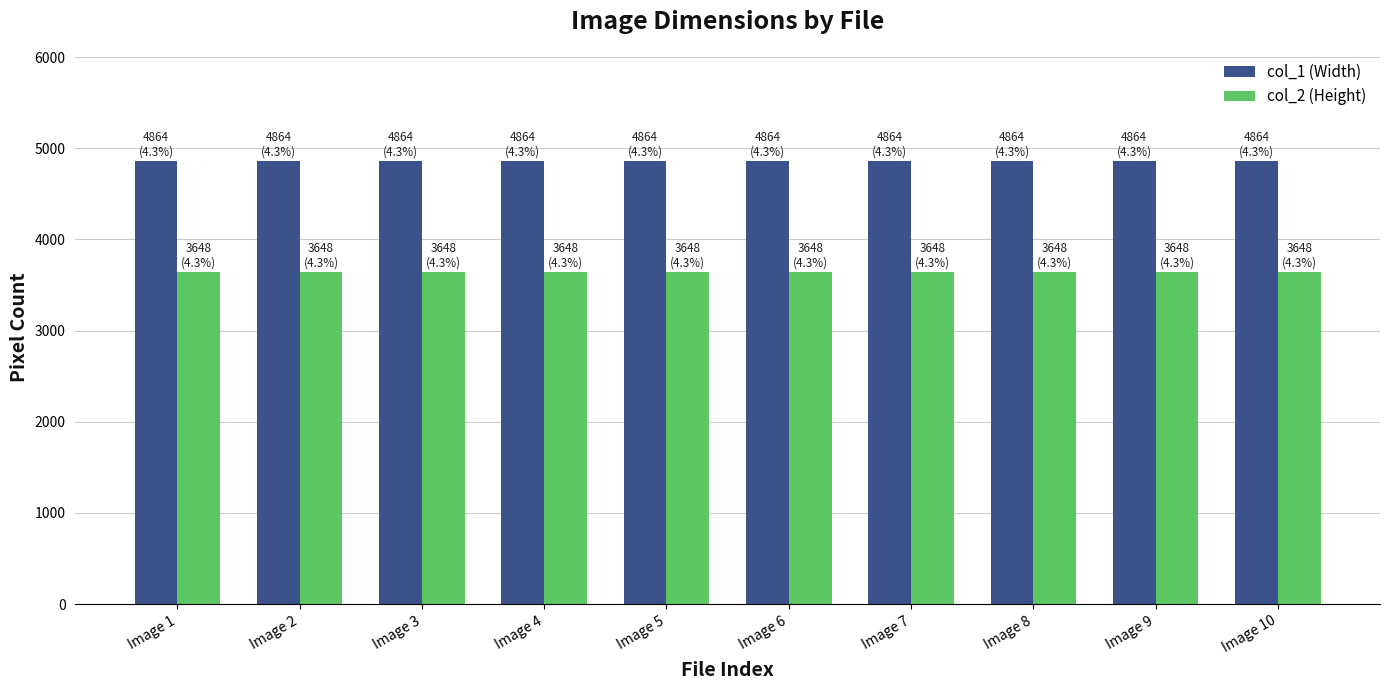

List the series in order of their peak value, lowest first.

col_2 (Height), col_1 (Width)